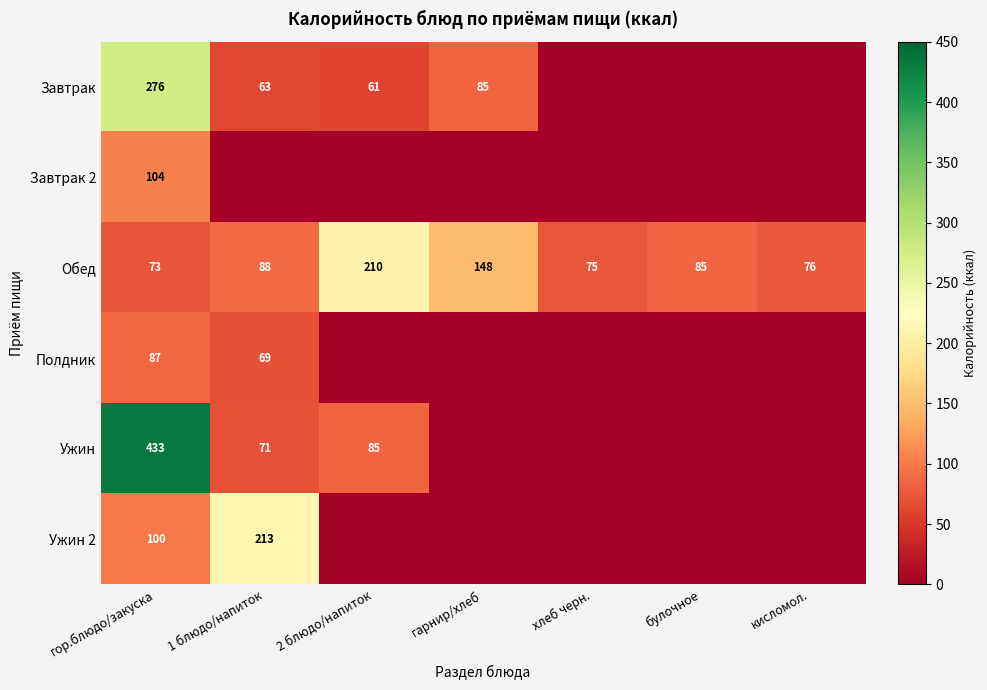

At how many categories does at least one series exceed 41?

7